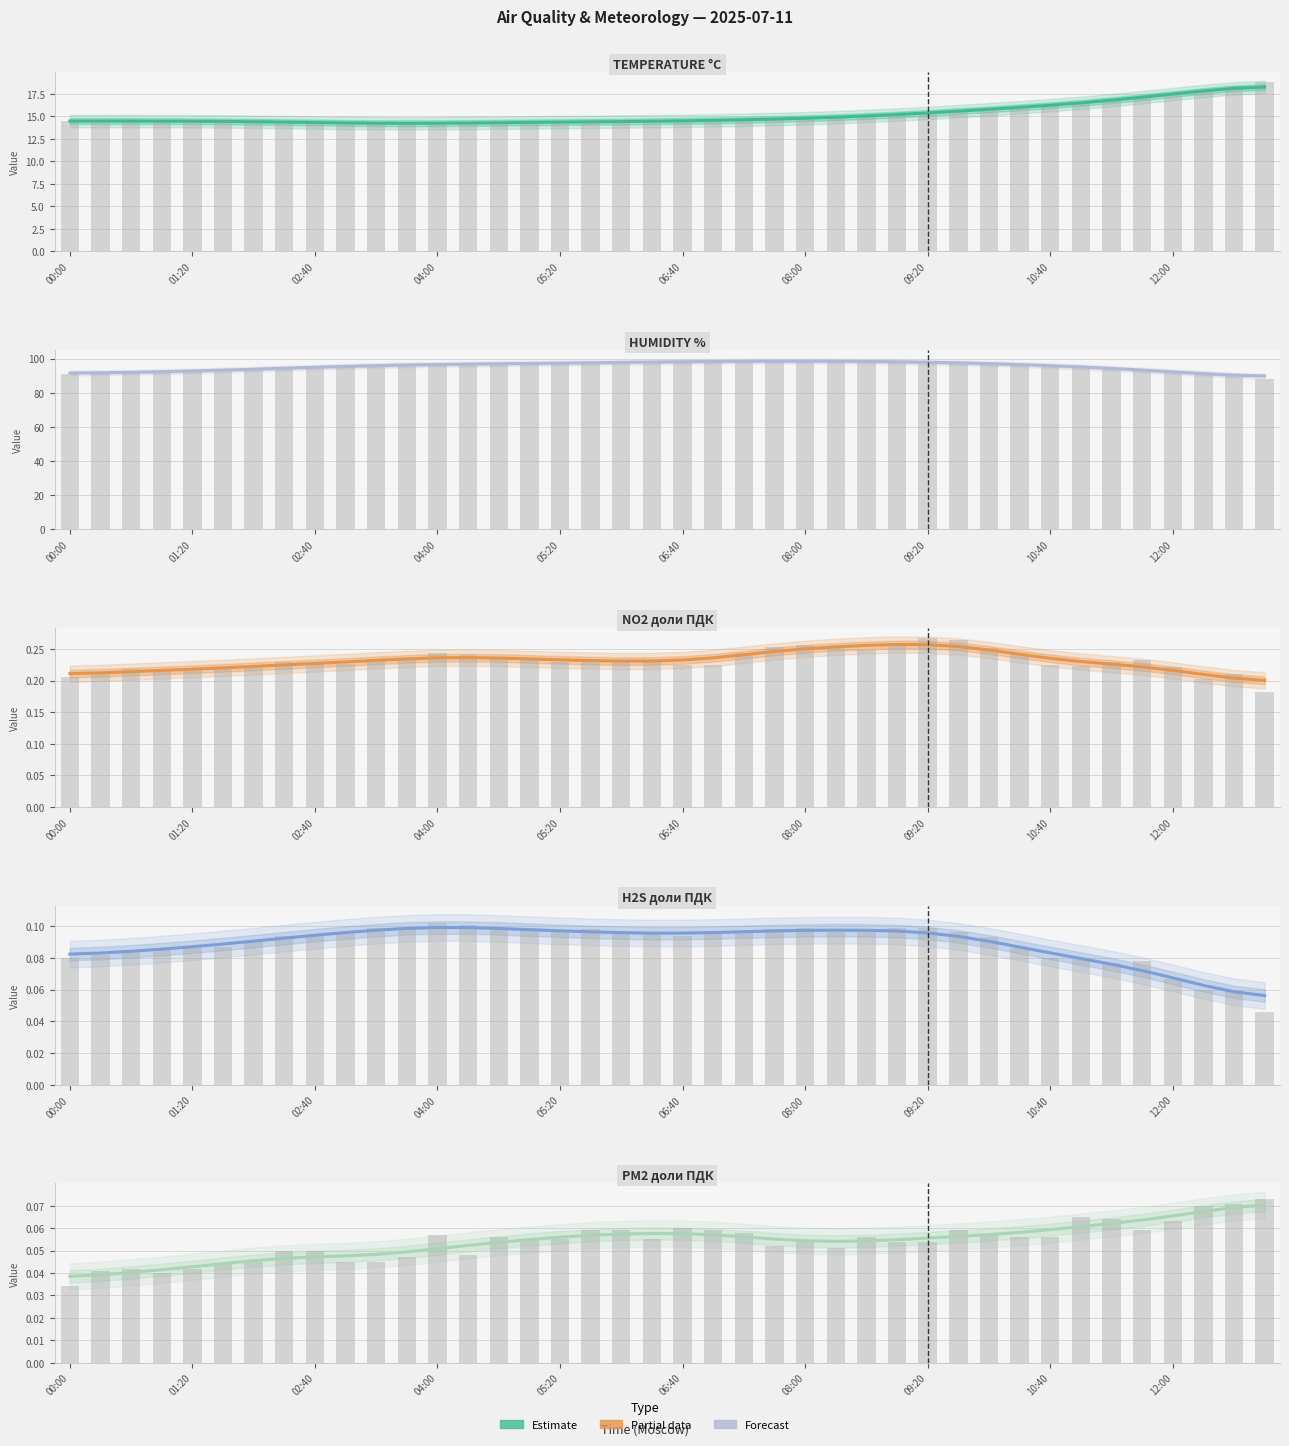

Rank the series by their maximum value, from highest to lowest.

HUMIDITY %, TEMPERATURE °C, NO2 доли ПДК, H2S доли ПДК, PM2 доли ПДК